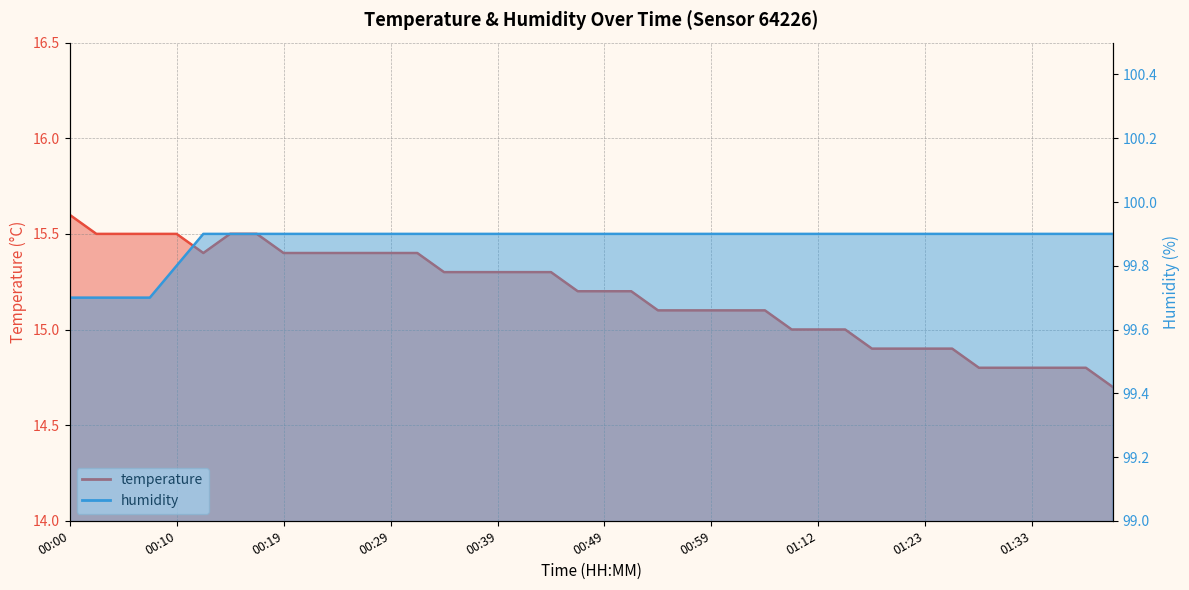

Which category has the highest value in the humidity series?

00:12